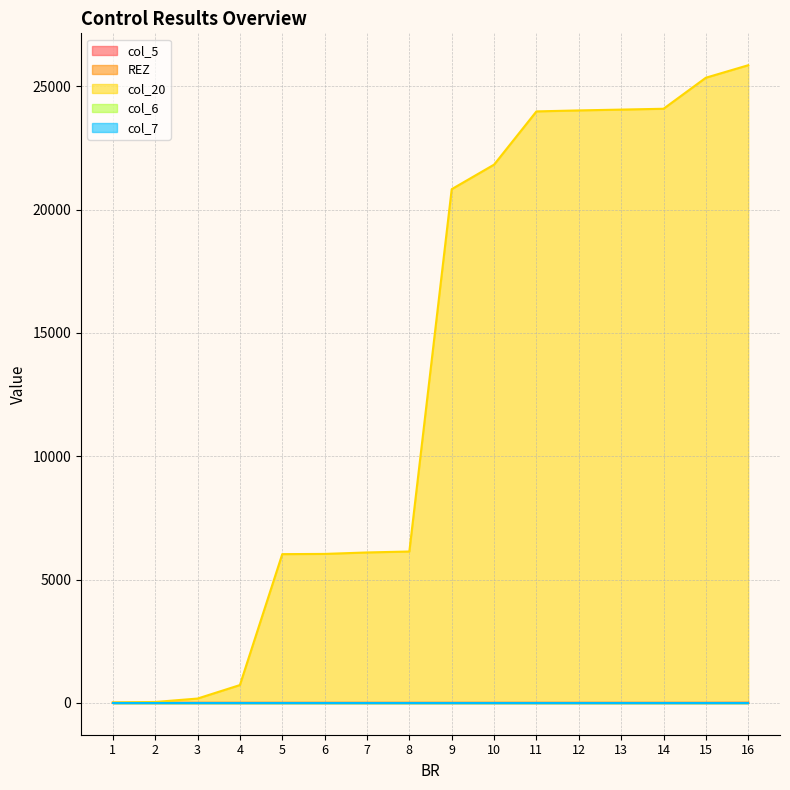

At which category is the sum across all series the highest?

16